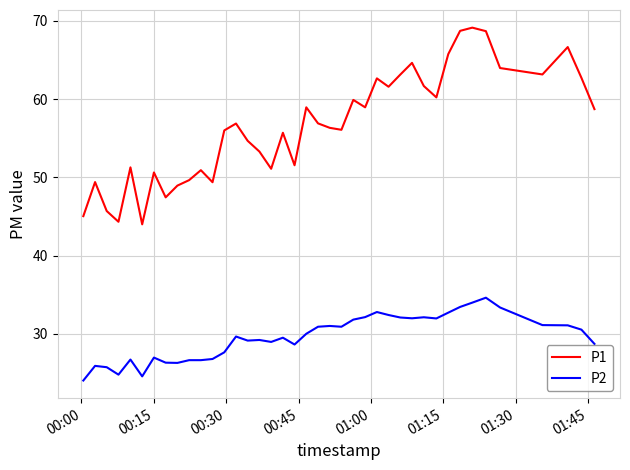

Which series has the largest total across all categories?

P1